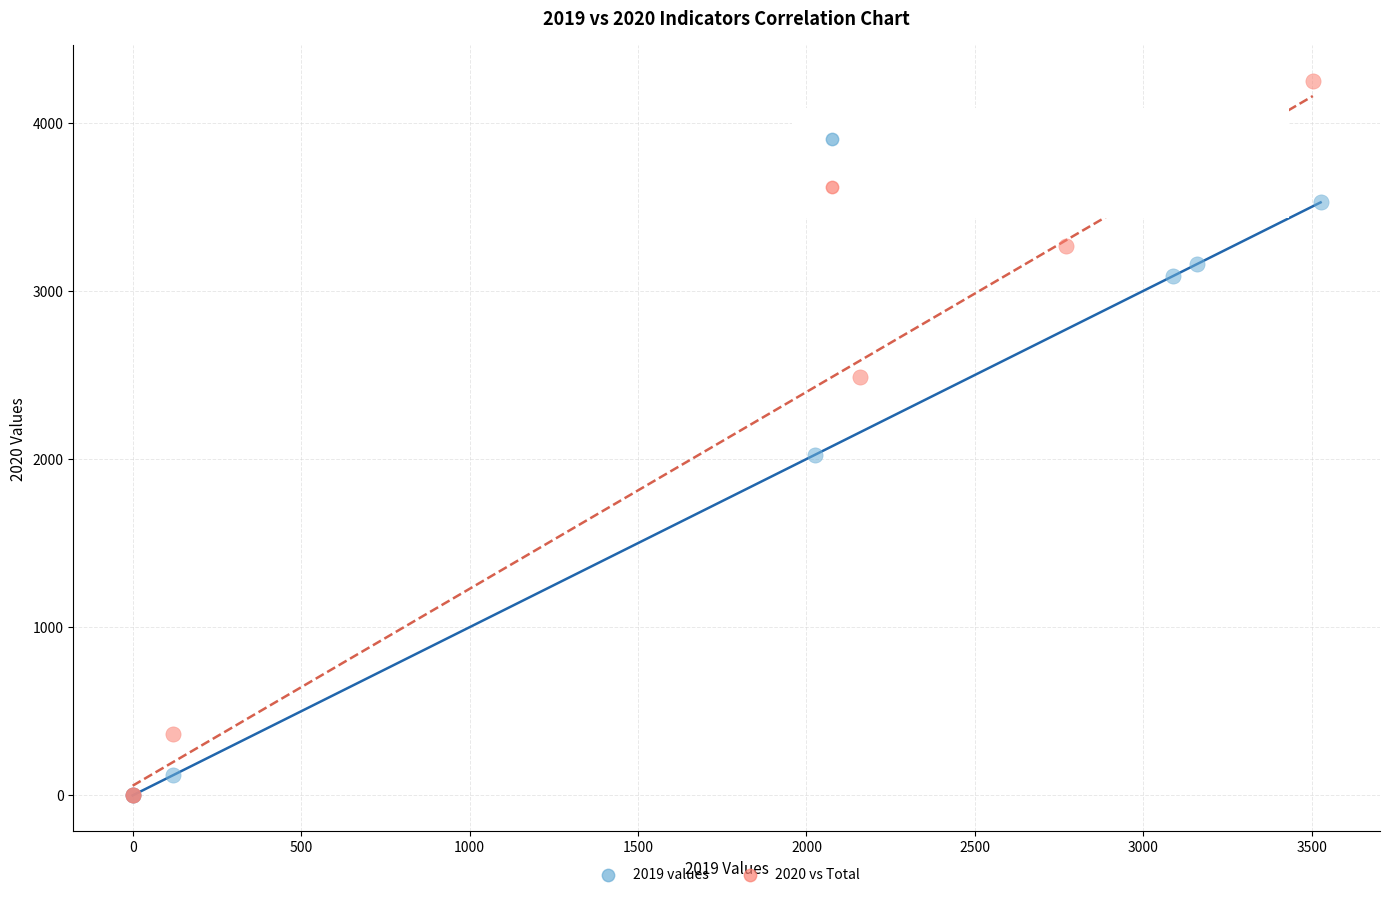

What are all the series names shown in the legend?

2019 values, 2020 vs Total